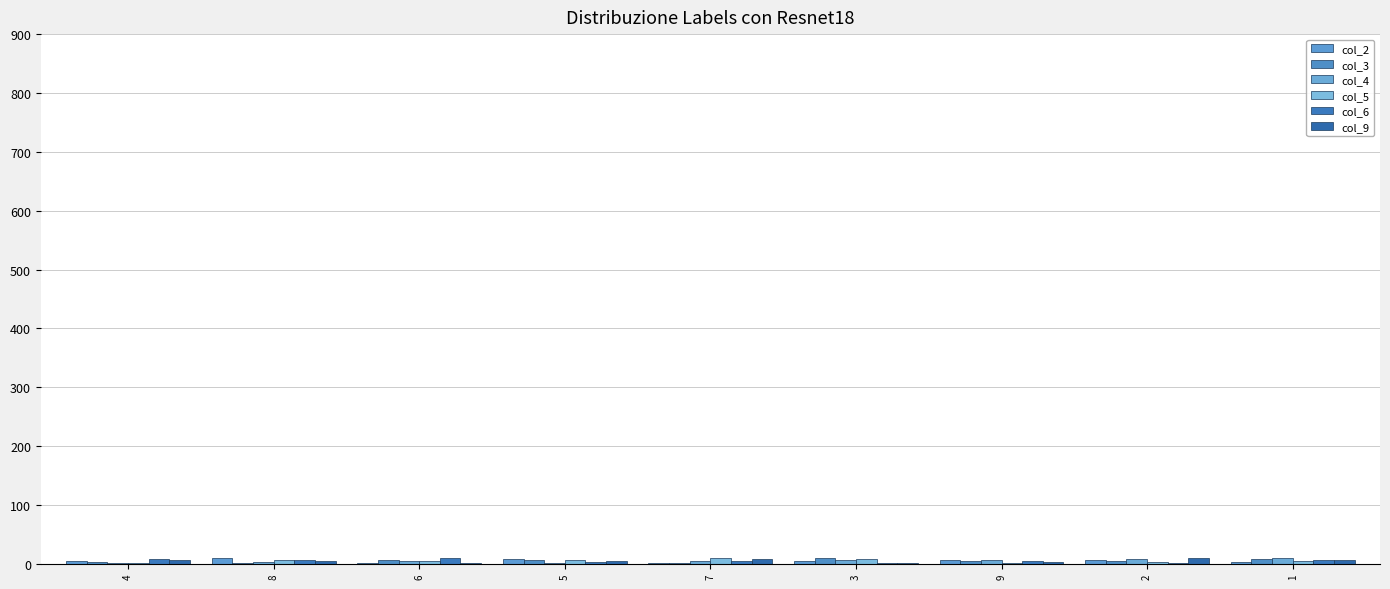

Which series changed the most between 6 and 7?

col_3